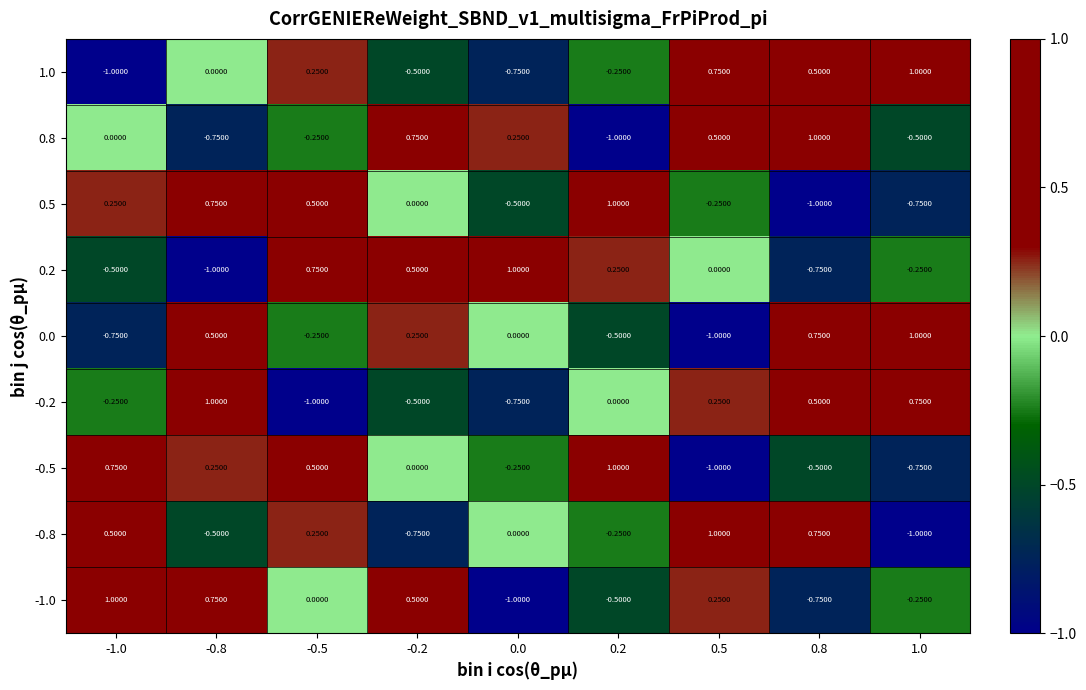

How many values in -0.8 are below zero?

4